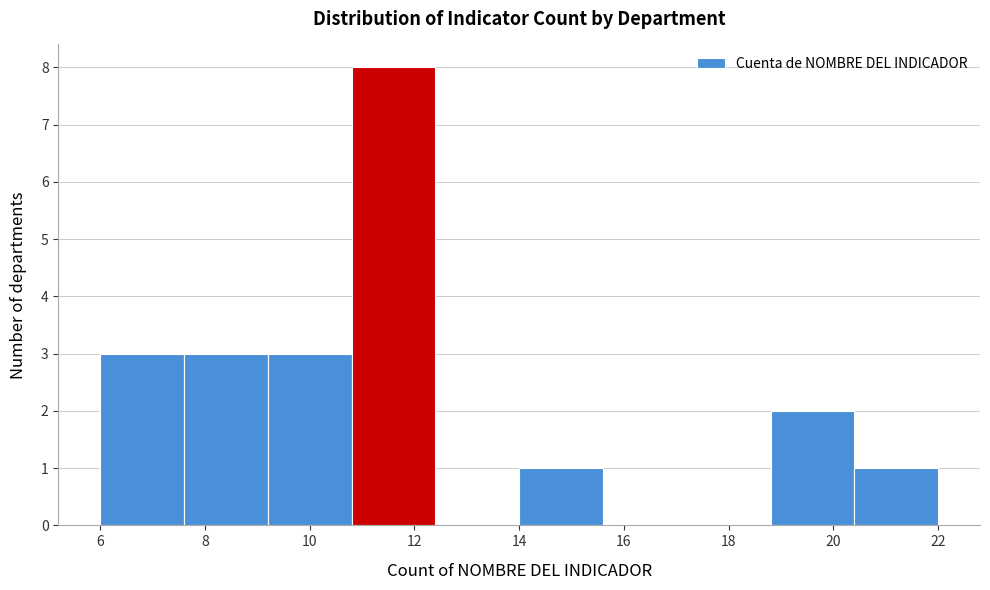

Reading left to right, transcribe this chart: for each bar, give the range it covers on the x-axis and its height. The values are not printed on the chart, so give them approximately, as read against the axis.

6.0 to 7.6: 3
7.6 to 9.2: 3
9.2 to 10.8: 3
10.8 to 12.4: 8
12.4 to 14.0: 0
14.0 to 15.6: 1
15.6 to 17.2: 0
17.2 to 18.8: 0
18.8 to 20.4: 2
20.4 to 22.0: 1